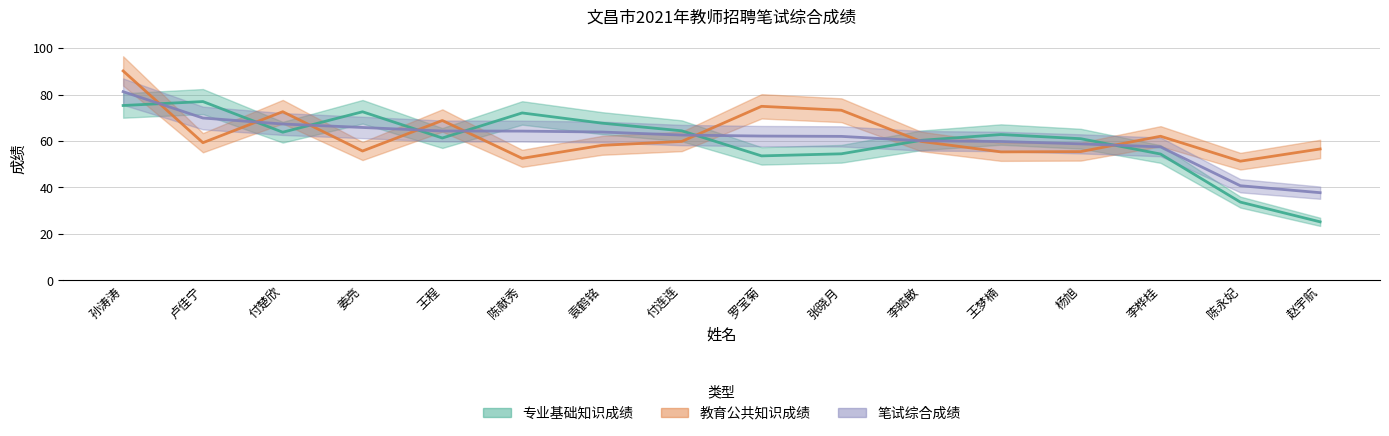

What is the label of the 1st point from the right?

赵宇航